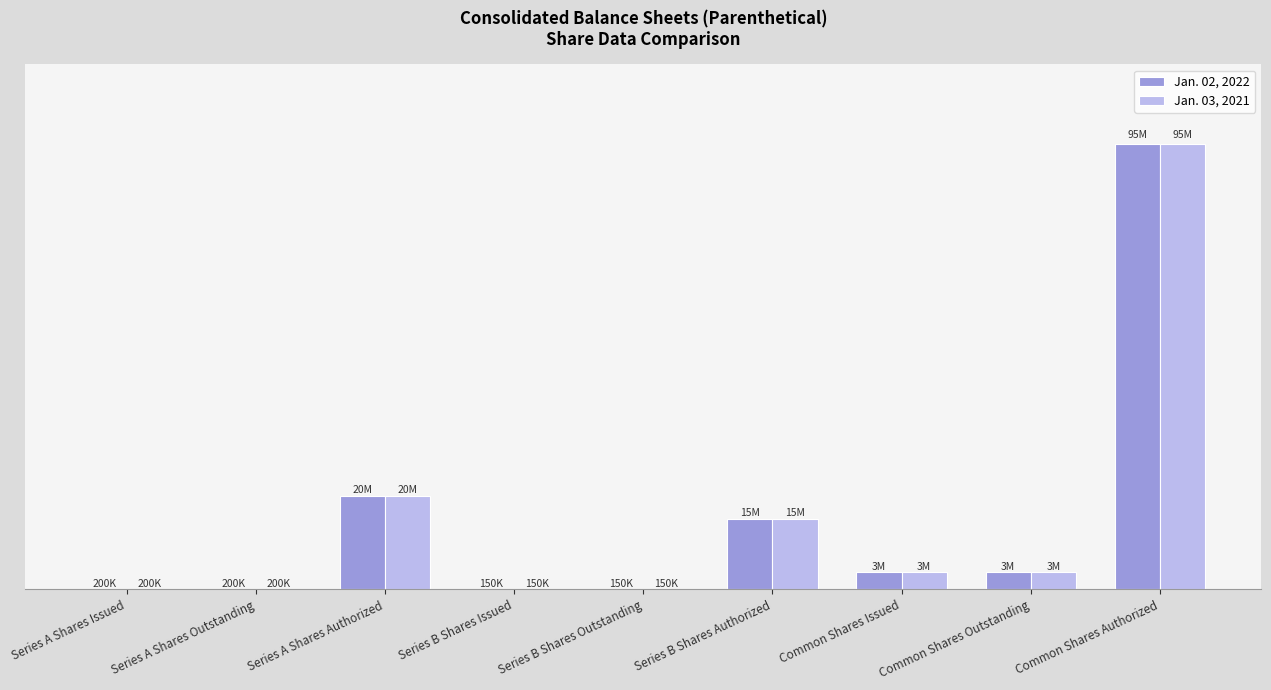

Reading left to right, list all the values displayed in this chart.

Jan. 02, 2022: Series A Shares Issued=200000	Series A Shares Outstanding=200000	Series A Shares Authorized=20000000	Series B Shares Issued=150000	Series B Shares Outstanding=150000	Series B Shares Authorized=15000000	Common Shares Issued=3736006	Common Shares Outstanding=3736006	Common Shares Authorized=95000000
Jan. 03, 2021: Series A Shares Issued=200000	Series A Shares Outstanding=200000	Series A Shares Authorized=20000000	Series B Shares Issued=150000	Series B Shares Outstanding=150000	Series B Shares Authorized=15000000	Common Shares Issued=3736006	Common Shares Outstanding=3736006	Common Shares Authorized=95000000